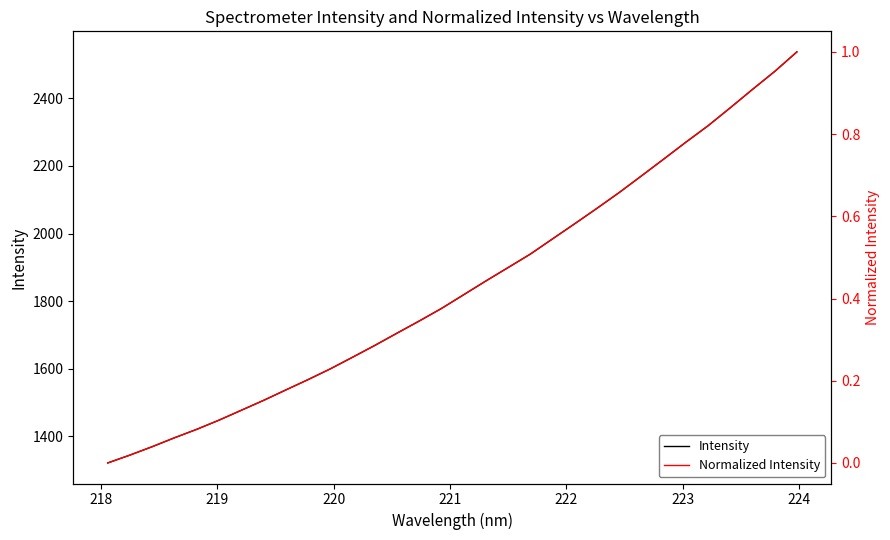

Which series has the largest total across all categories?

Intensity